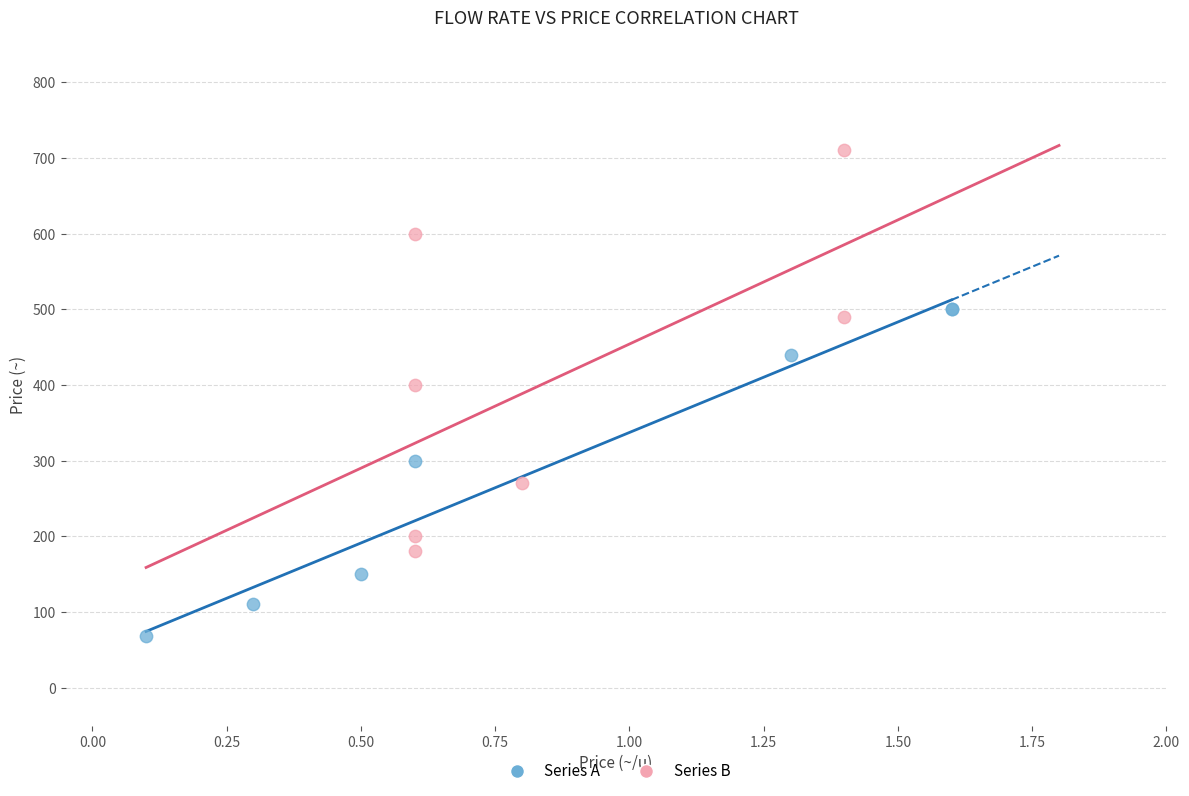

Which series reaches the minimum Y coordinate?

Series A